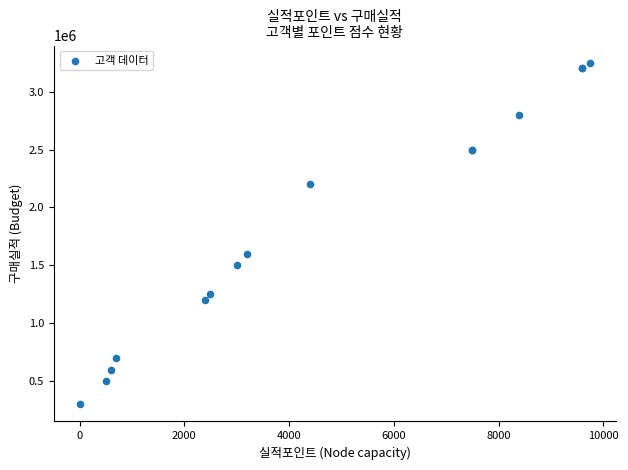

What Y value in the scatter plot is closest to 1775000?

1600000